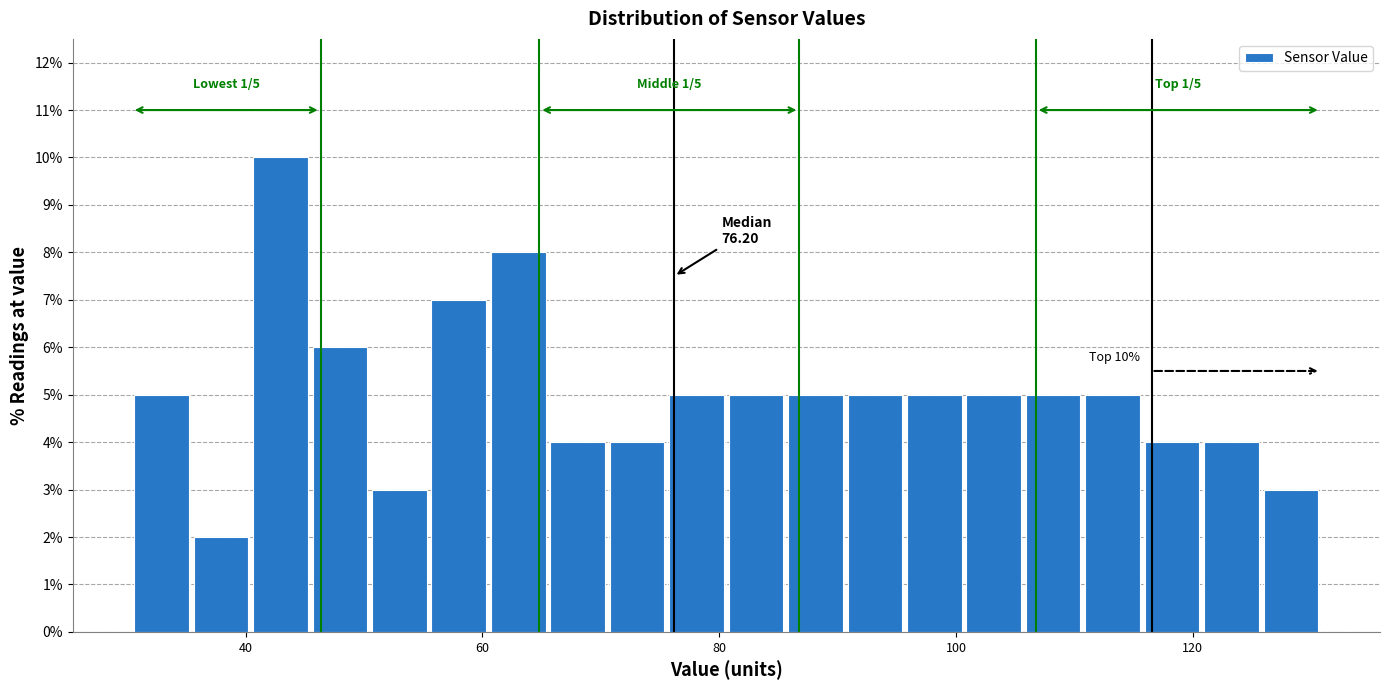

Around what value on the x-axis is the tallest bar? Give the approximate position of its centre, as read against the axis.

42